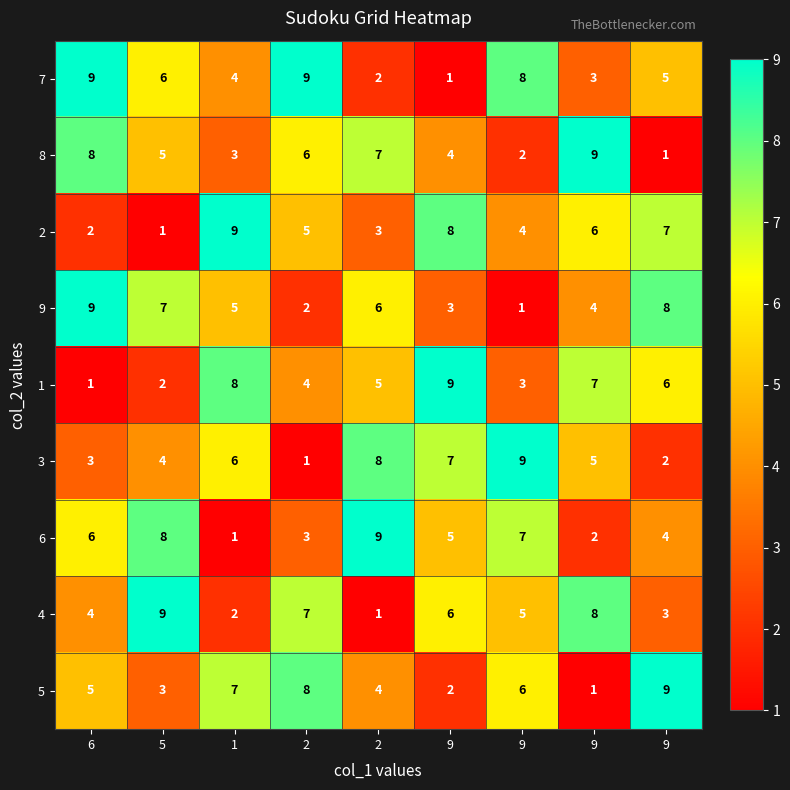

At how many categories does at least one series exceed 4?

9